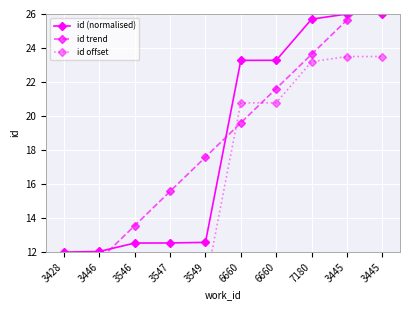

The value of id trend at 3547 is 3.7. True or false?

False